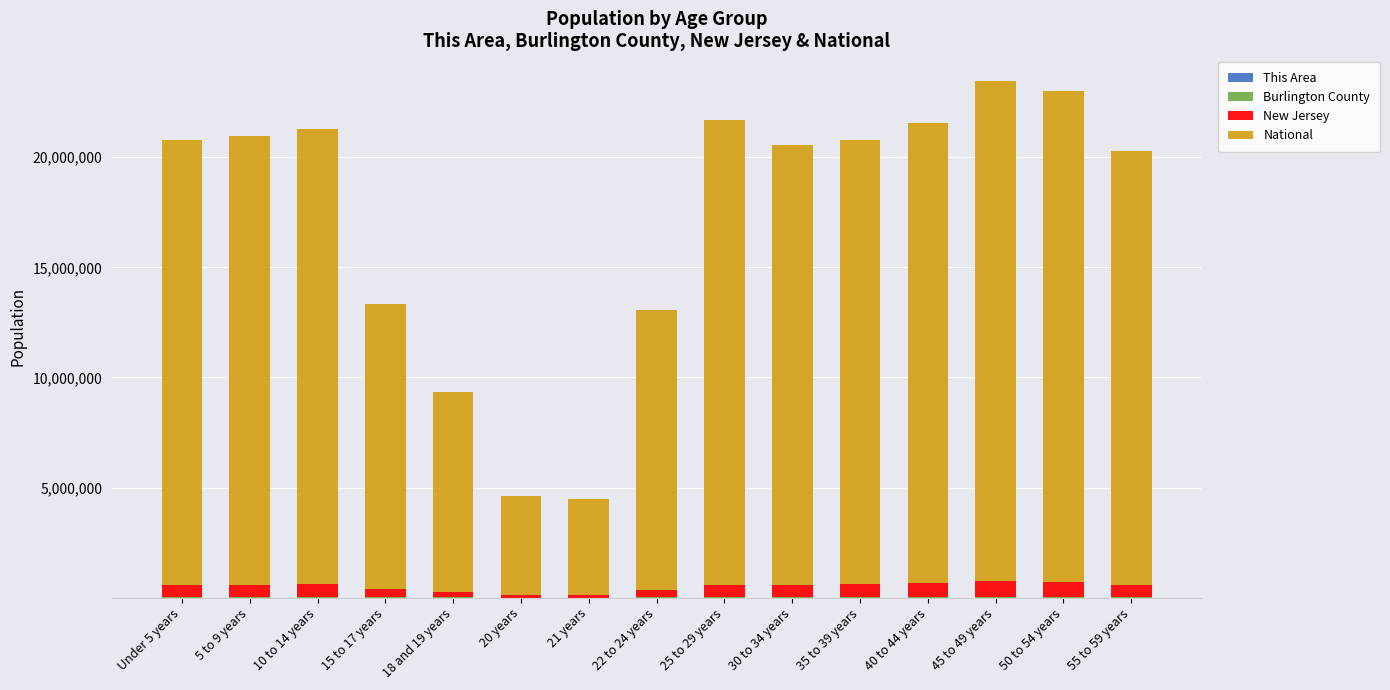

Count the number of data series in this chart.

4